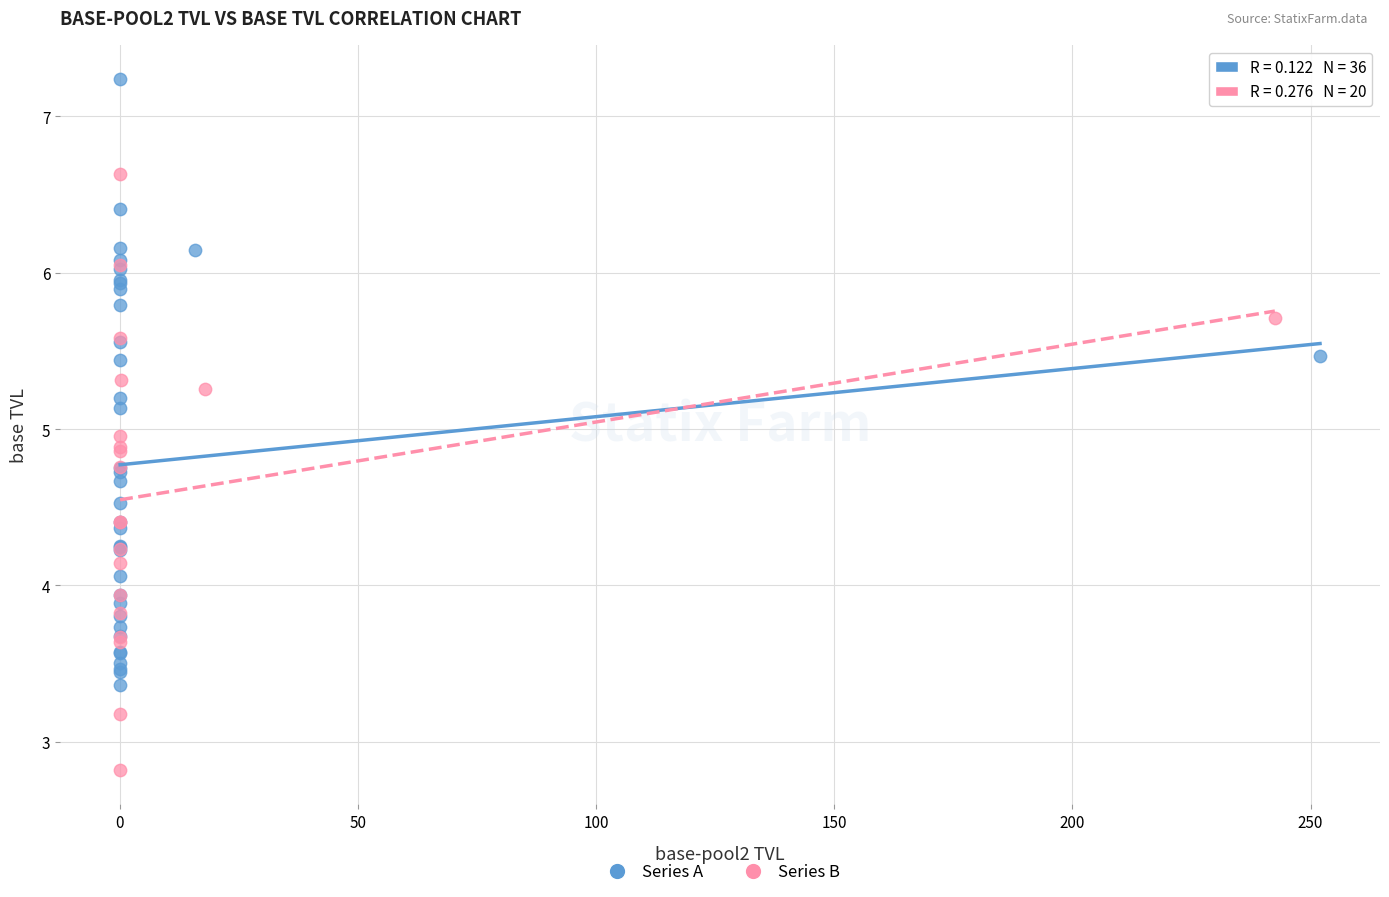

Which series reaches the maximum Y coordinate?

Series A